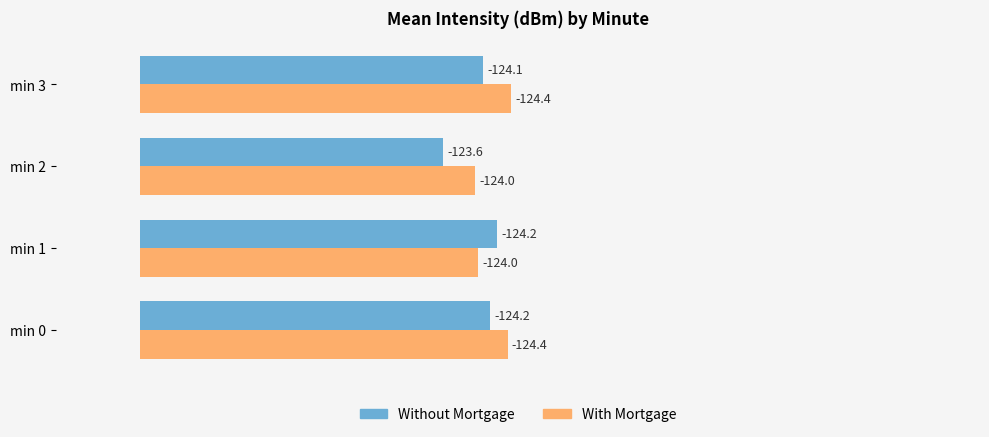

How many bars are there in each group?

2